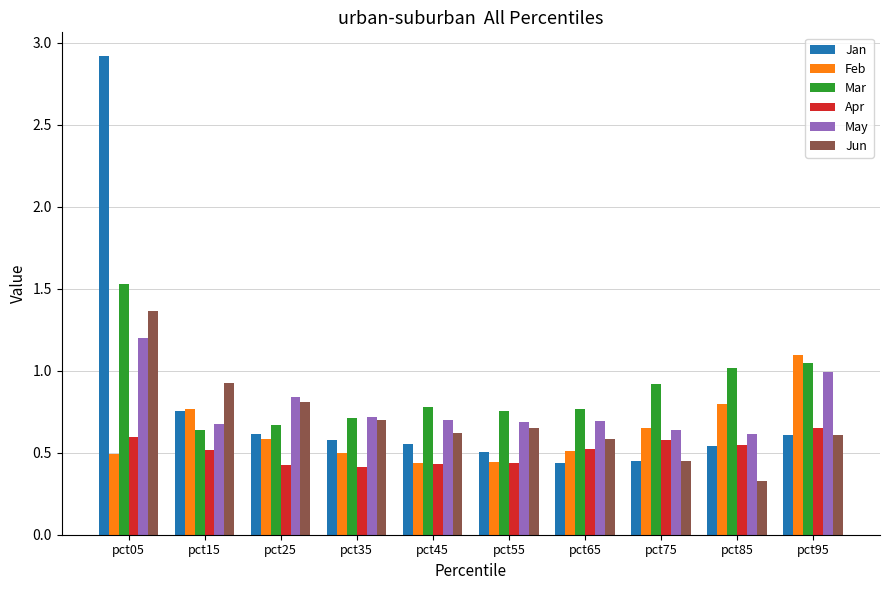

Which category has the lowest value across all series?

pct85